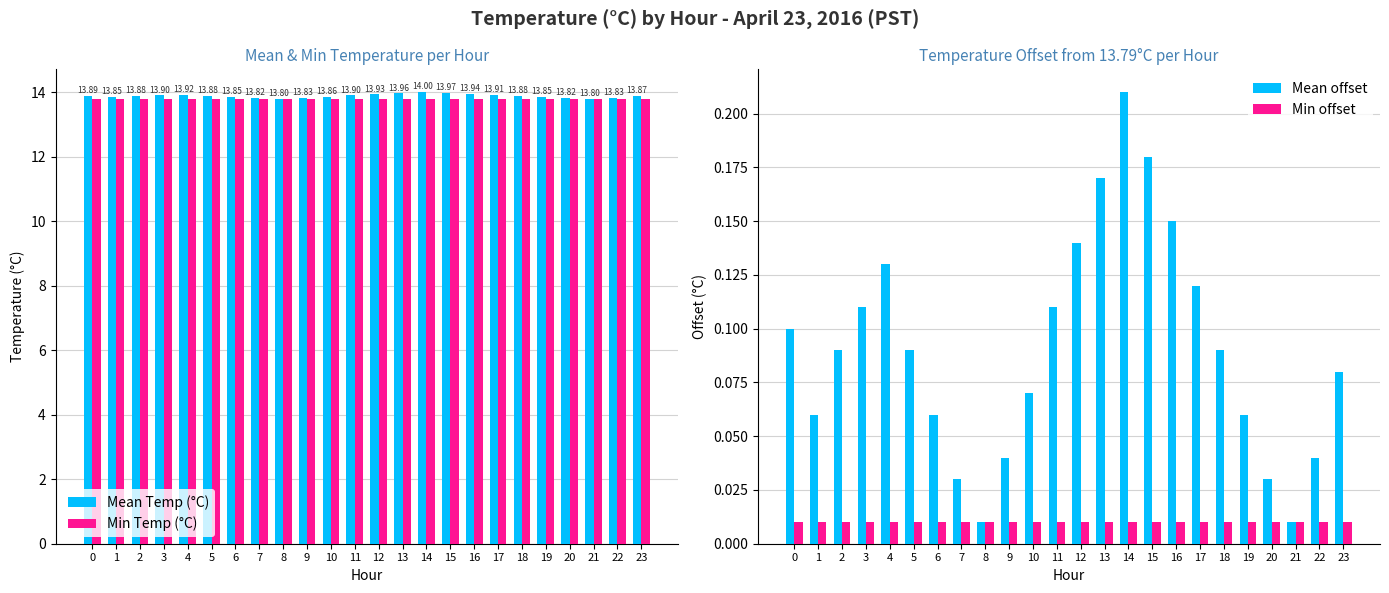

Is it true that Min Temp (°C) equals 13.8 at 16?

True